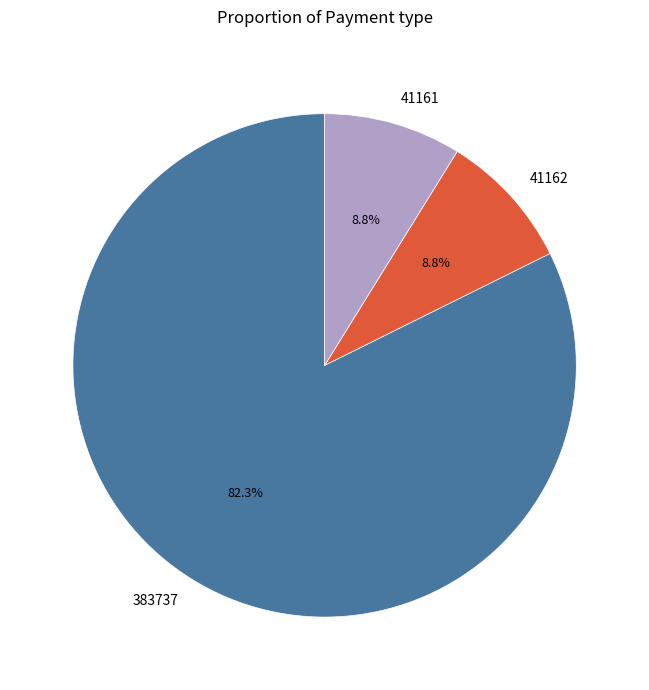

The 41161 slice represents 9% of the pie. True or false?

True